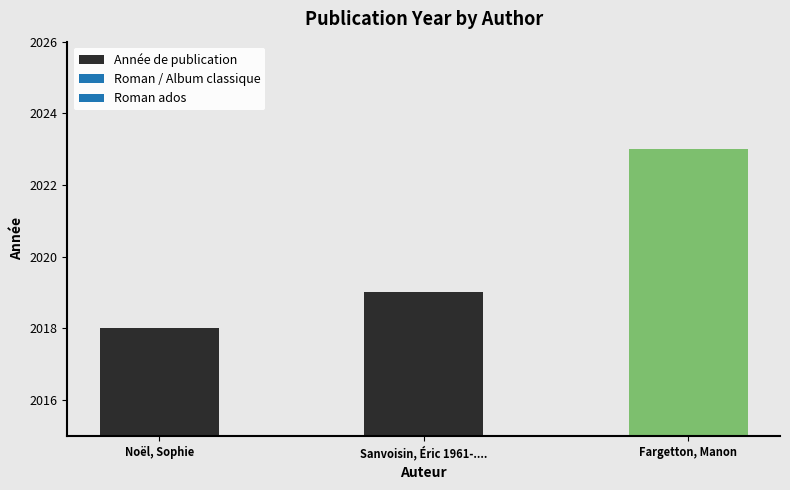

Approximately how many times larger is the value at Noël, Sophie compared to Fargetton, Manon?

1.0